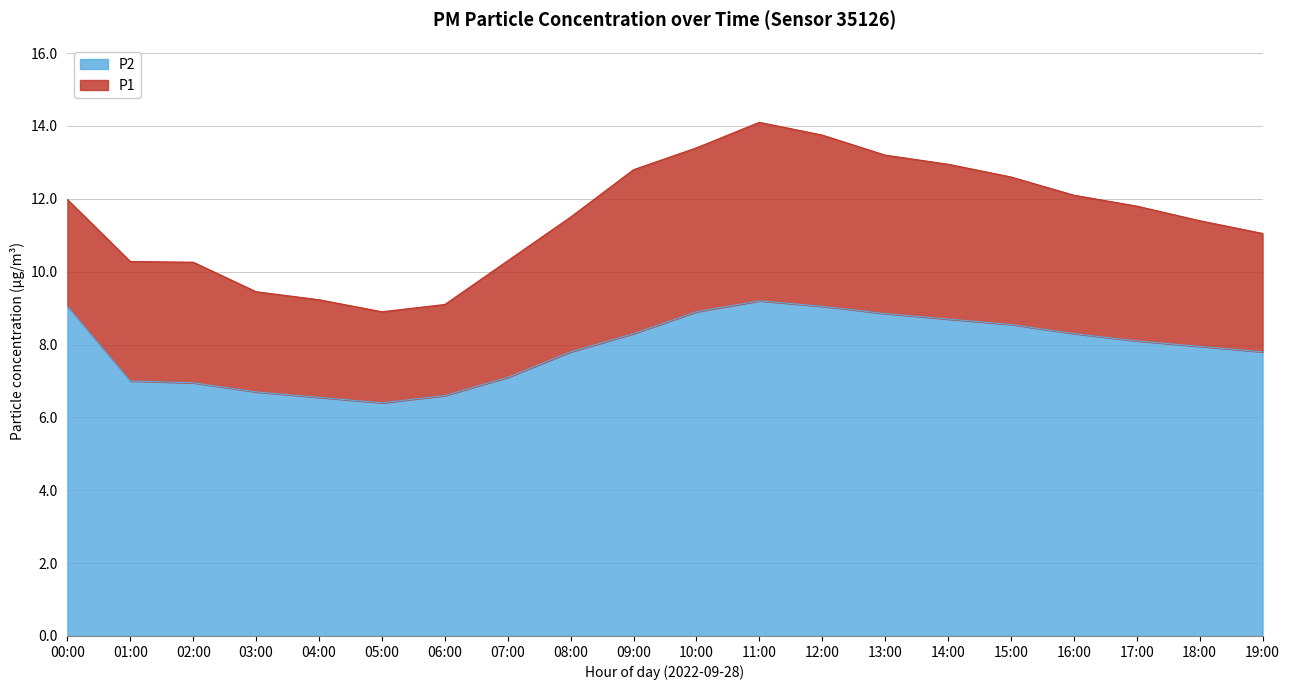

Is it true that P1 equals 8.9 at 09:00?

False